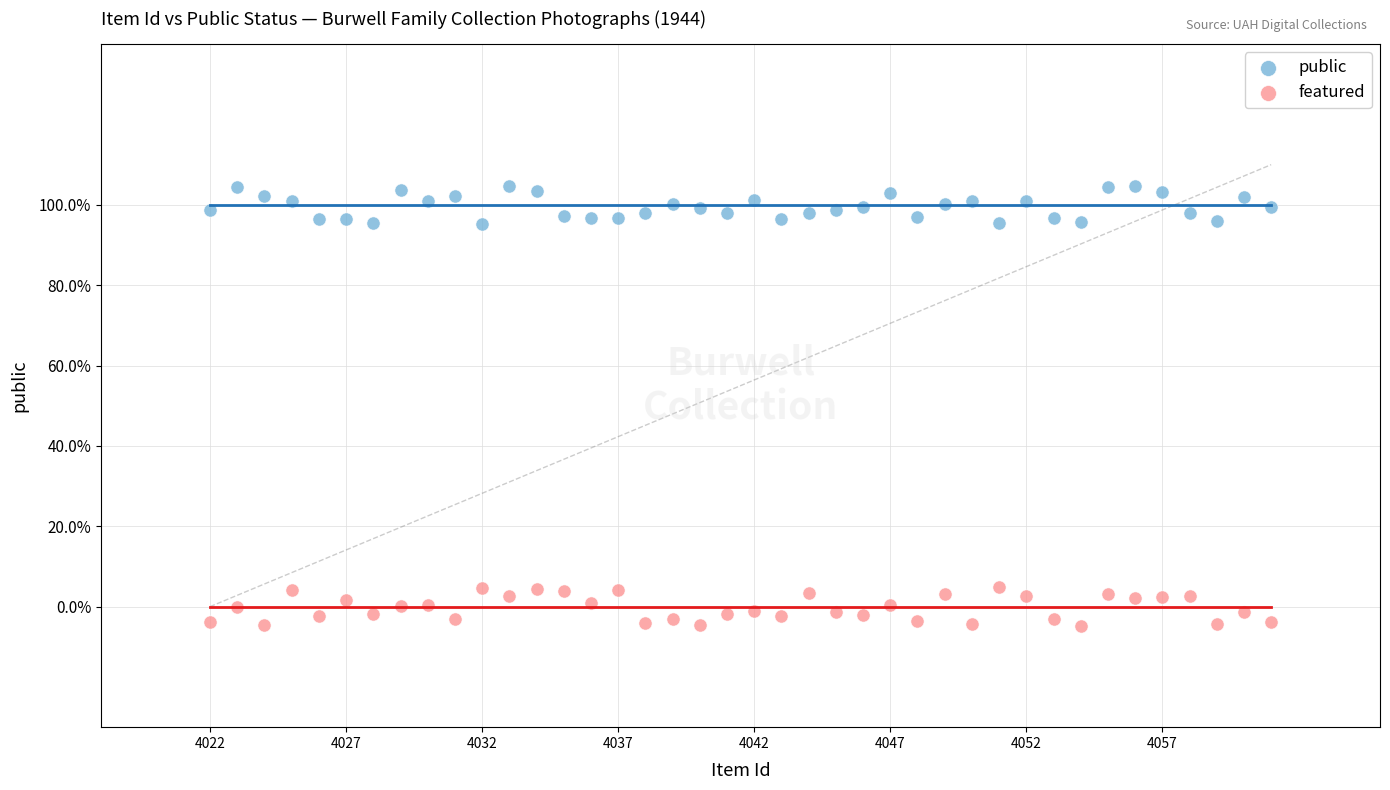

Which series contains the lowest Y value?

featured